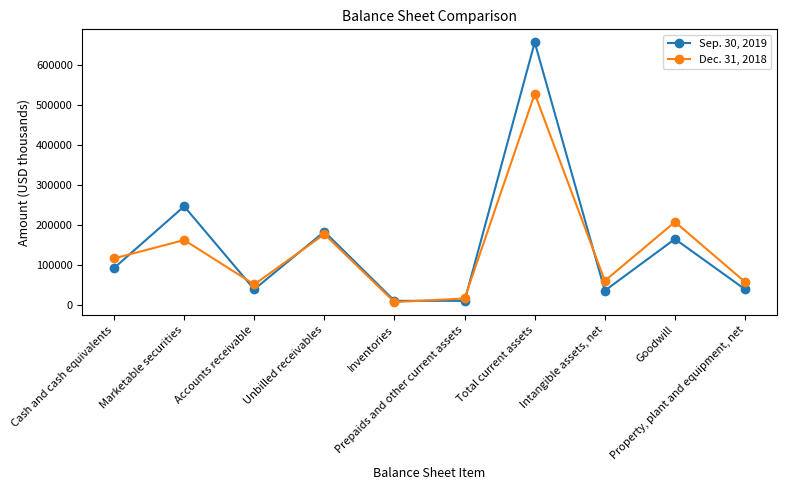

Is the value of Sep. 30, 2019 at Unbilled receivables greater than the value of Dec. 31, 2018 at Unbilled receivables?

Yes